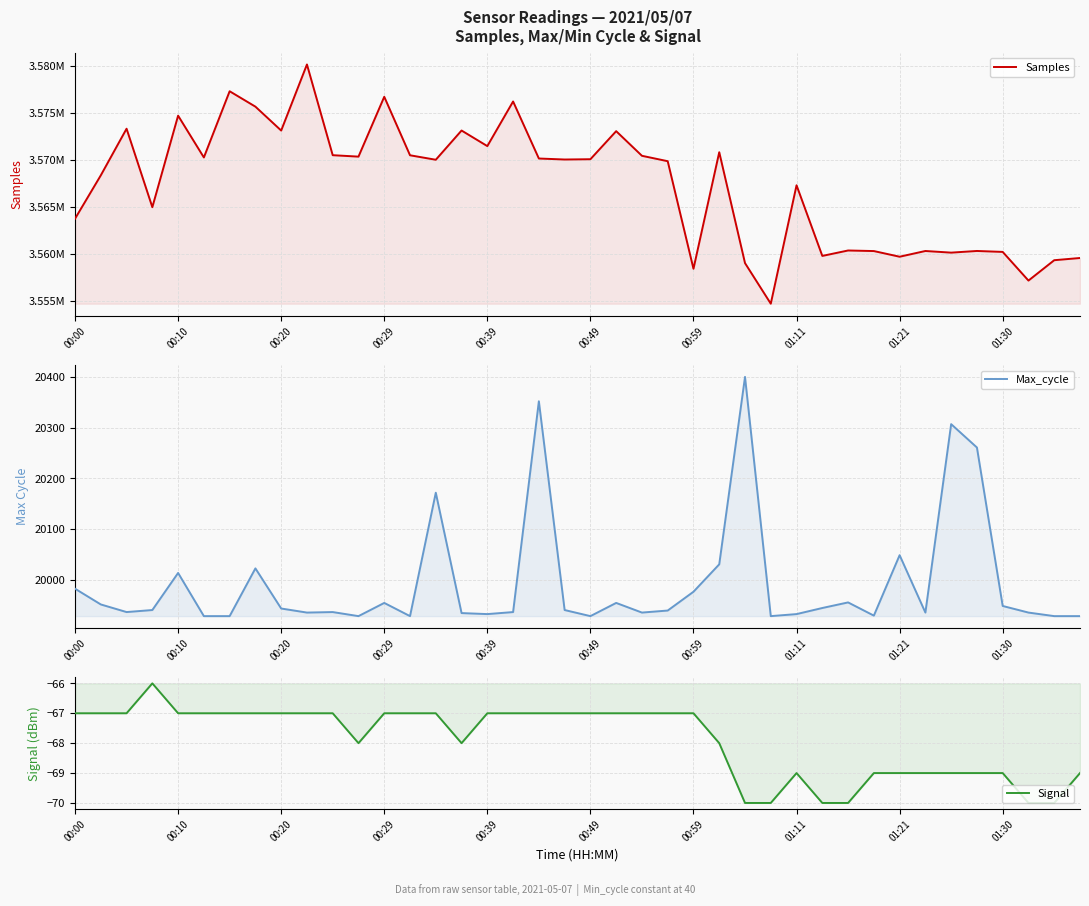

True or false: Samples and Signal intersect in this chart.

False